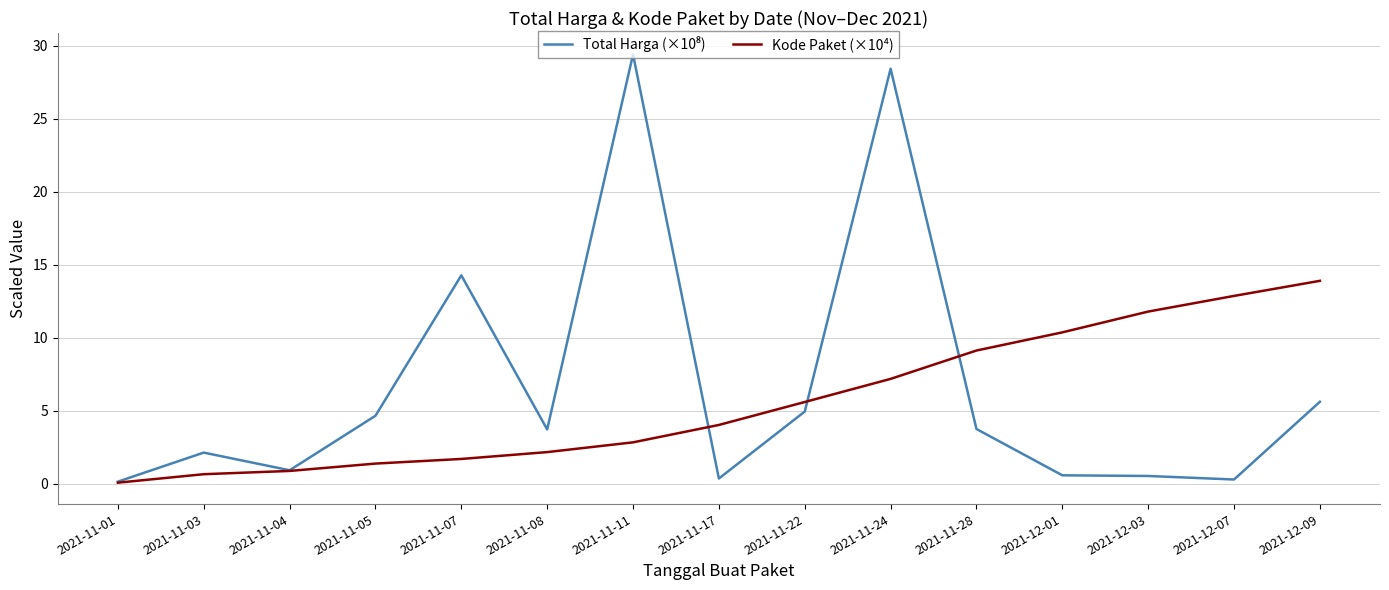

True or false: Kode Paket (×10⁴) has a value of 17.9 at 2021-12-03.

False